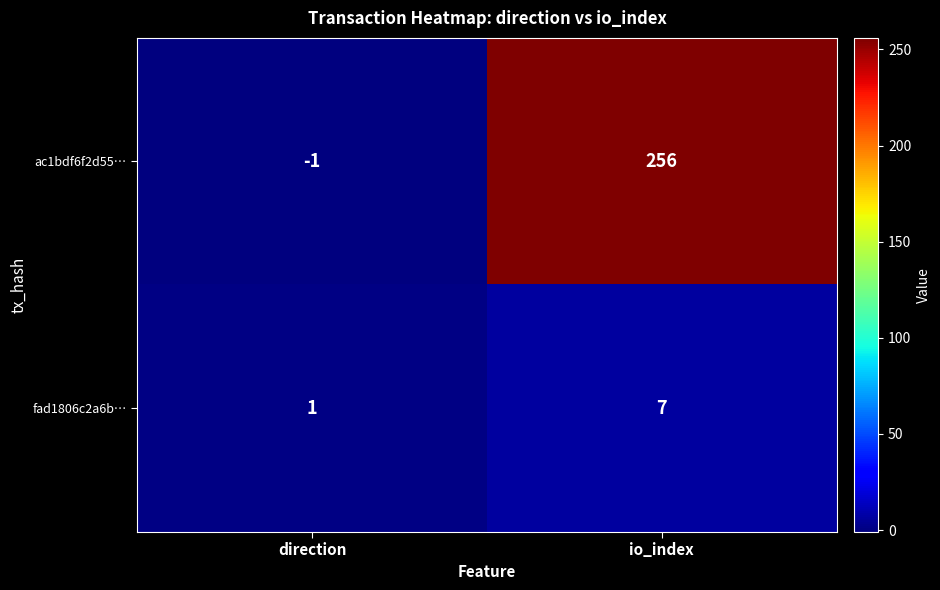

Which series has the largest total across all categories?

ac1bdf6f2d55…